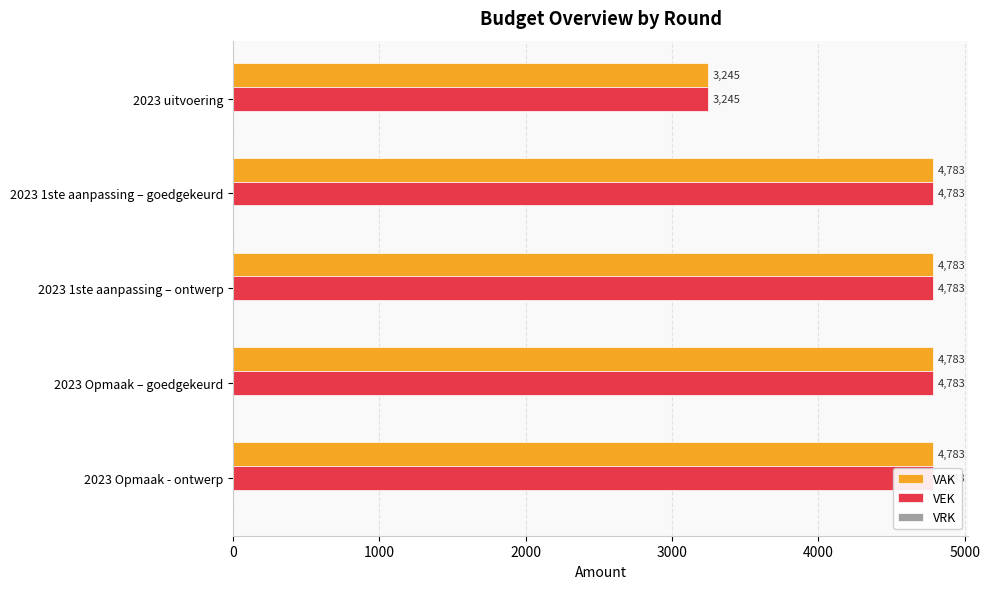

What value does the VEK series have at 2023 uitvoering?

3245.0